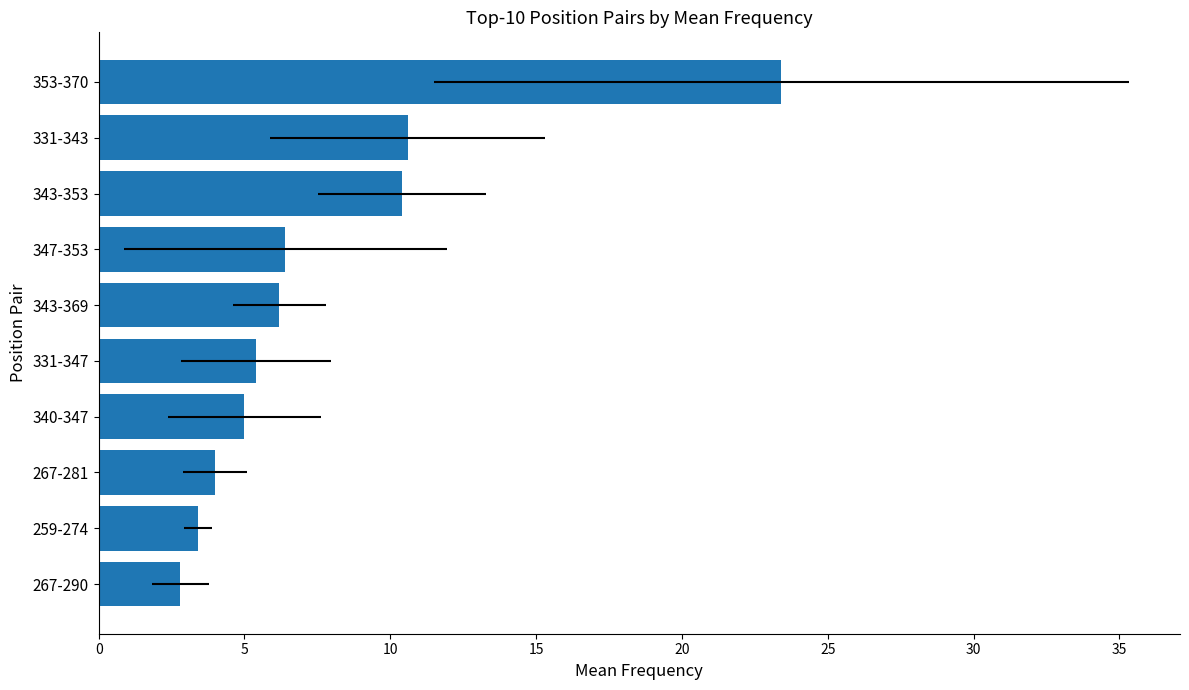

What is the greatest value displayed?

23.4